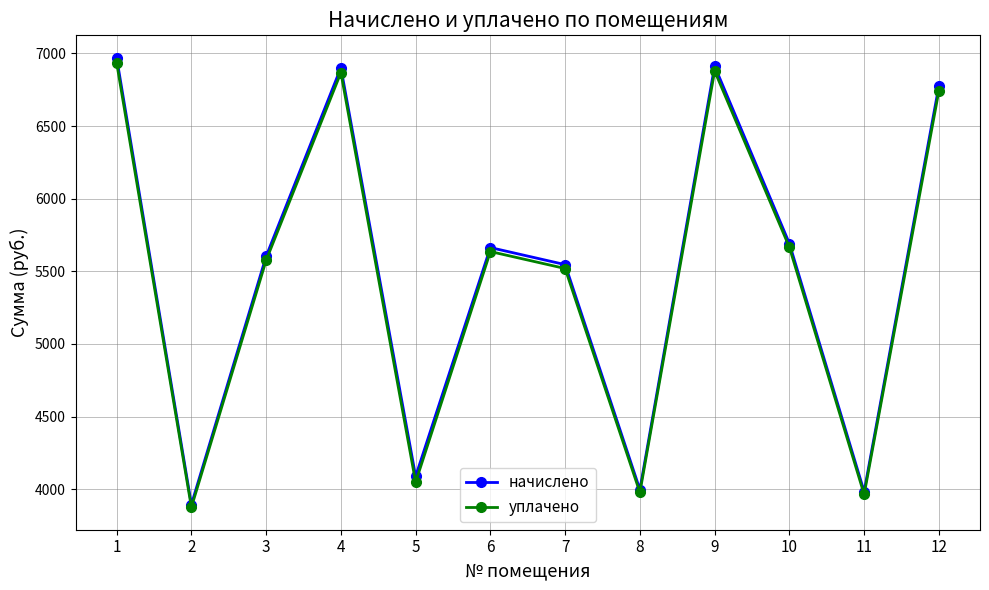

What is the total value across all series at 2?

7770.6